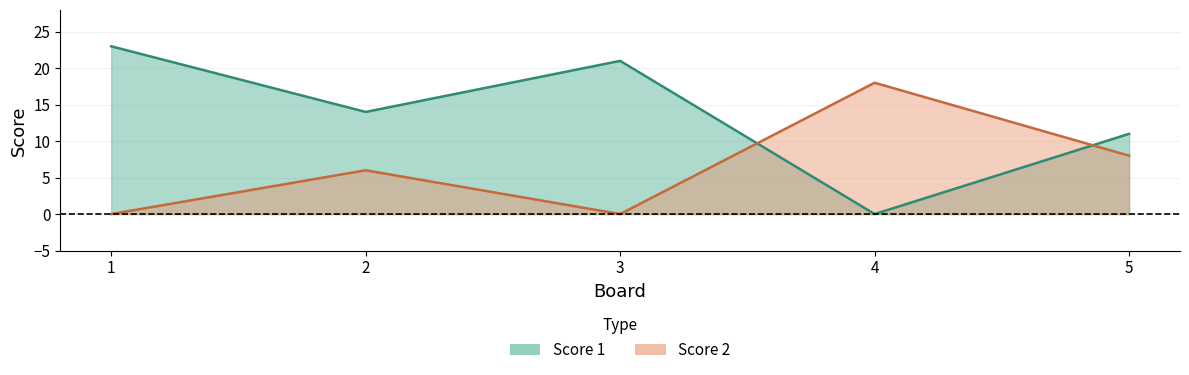

True or false: Score 2 has a value of 6 at 2.

True